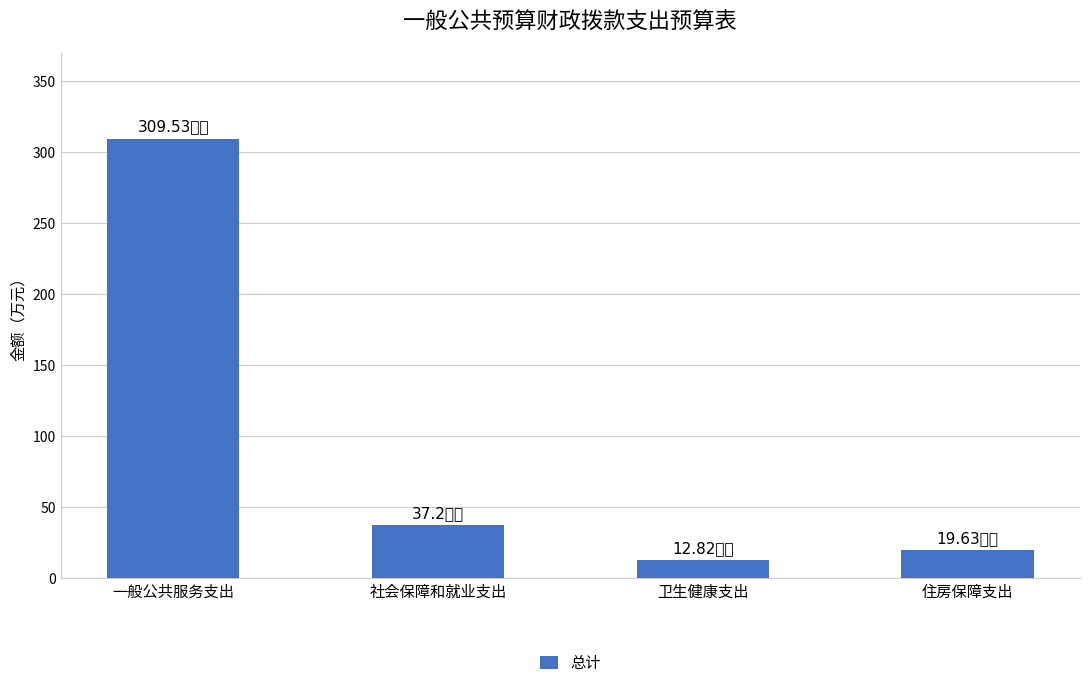

Count the number of values greater than 37.

2